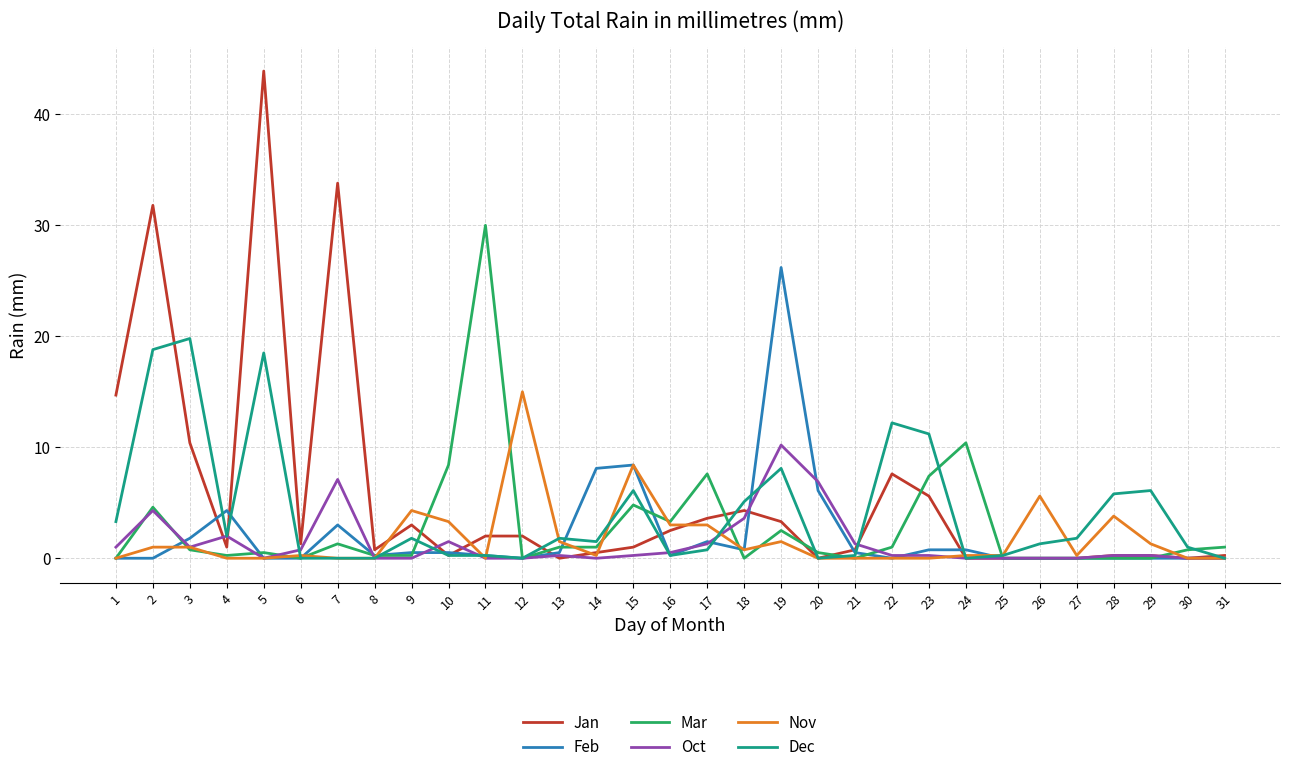

Does the chart have visible grid lines?

Yes